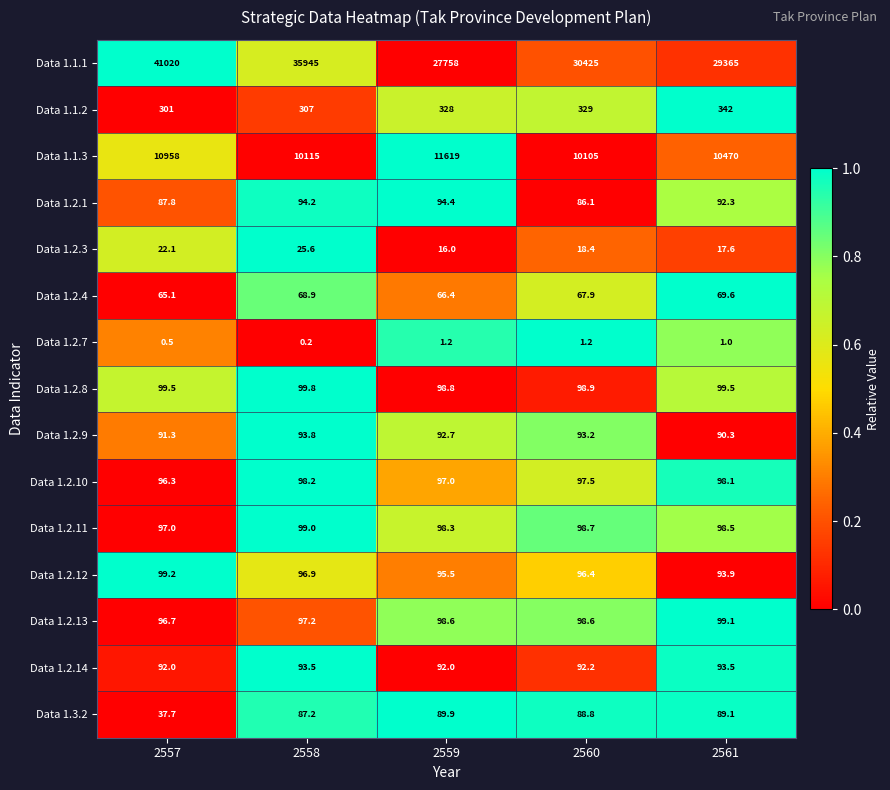

How many Data 1.2.14 values are between 92 and 93?

3